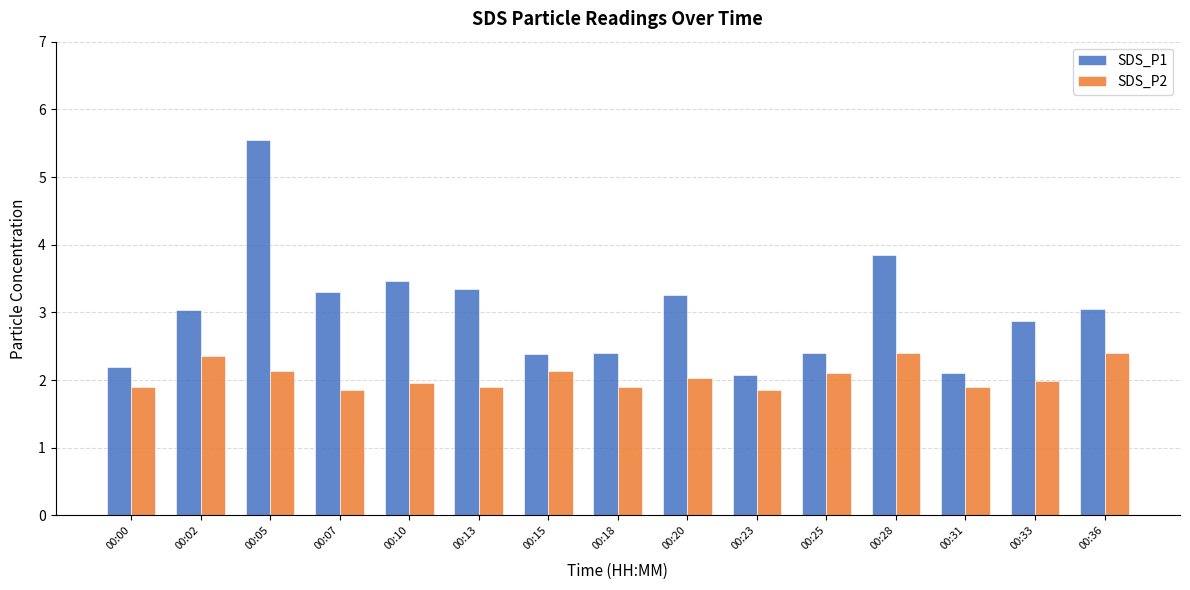

Rank the series by their average value, from lowest to highest.

SDS_P2, SDS_P1